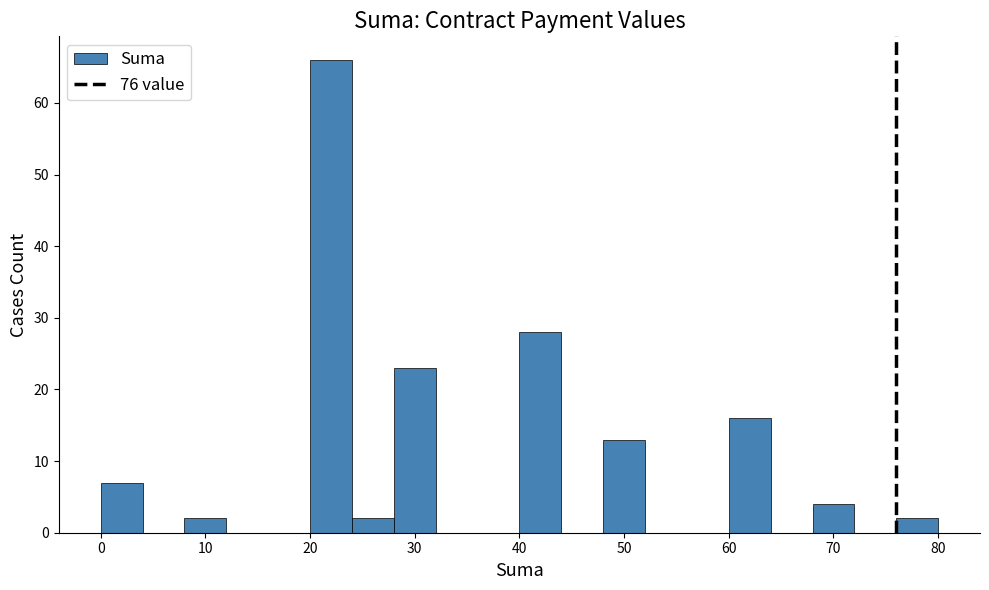

Which range on the x-axis has the tallest bar?

20 to 24